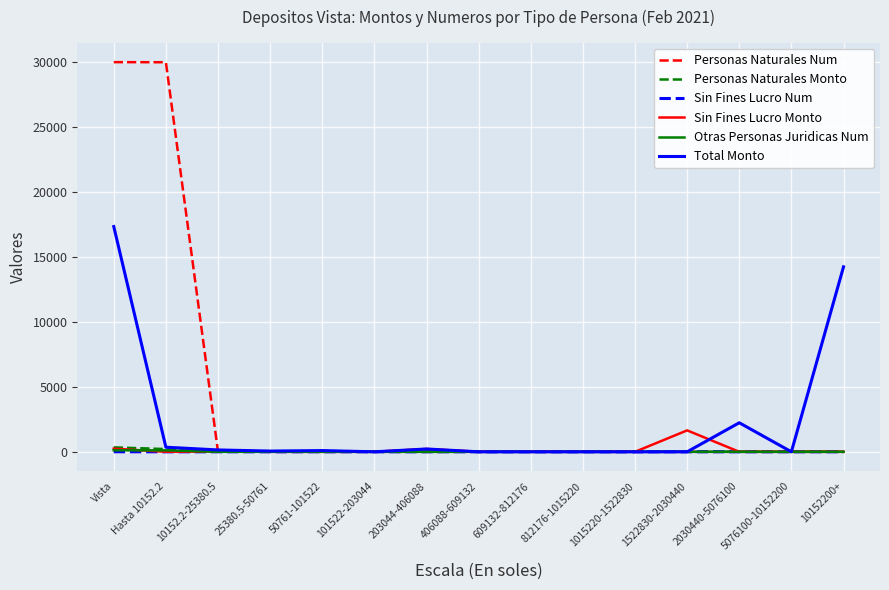

Is it true that Sin Fines Lucro Num equals 0.0 at 5076100-10152200?

True